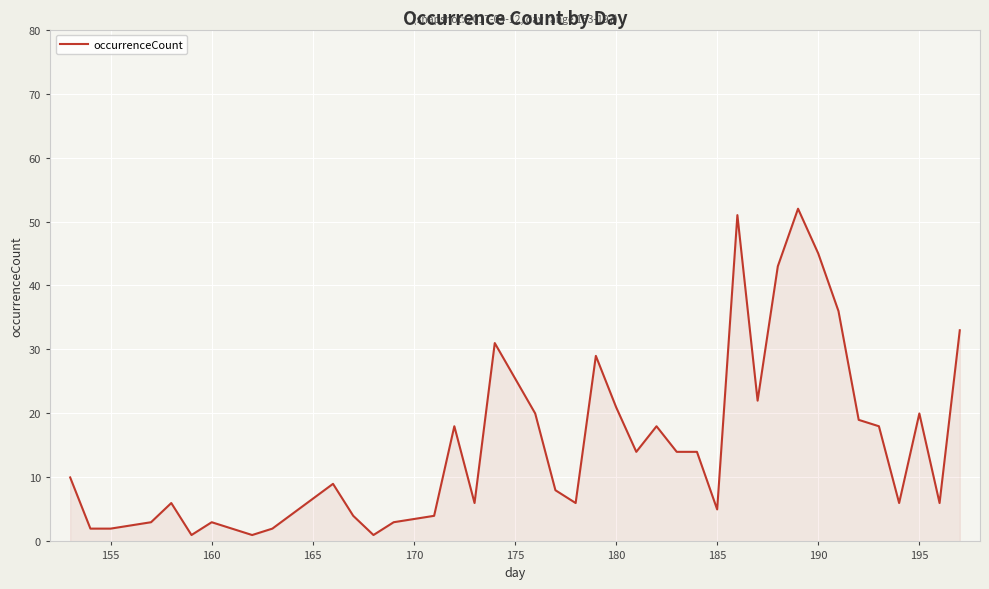

What is the difference between the maximum and minimum values?

51